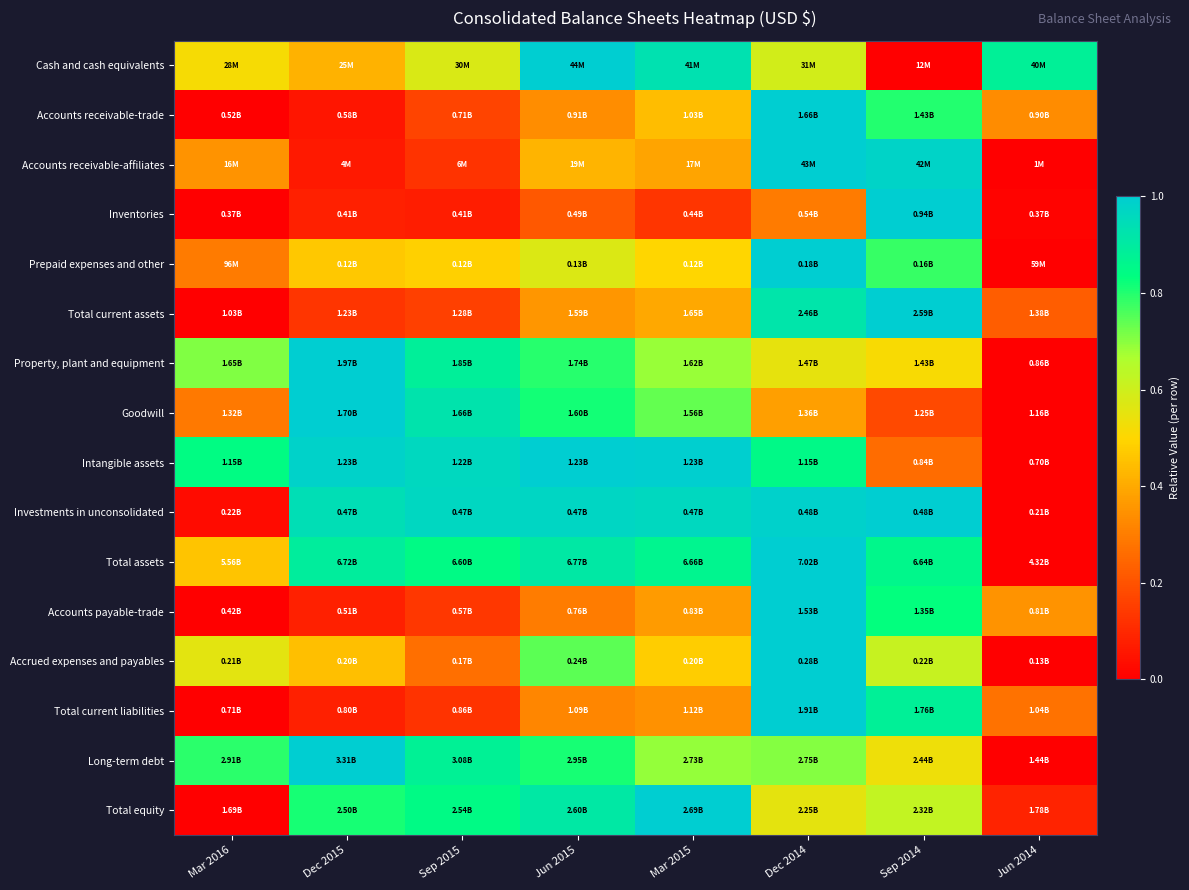

Reading left to right, what are all the values shown in this chart?

Cash and cash equivalents: Mar 2016=0.5	Dec 2015=0.4	Sep 2015=0.6	Jun 2015=1.0	Mar 2015=0.9	Dec 2014=0.6	Sep 2014=0.0	Jun 2014=0.9
Accounts receivable-trade: Mar 2016=0.0	Dec 2015=0.1	Sep 2015=0.2	Jun 2015=0.3	Mar 2015=0.4	Dec 2014=1.0	Sep 2014=0.8	Jun 2014=0.3
Accounts receivable-affiliates: Mar 2016=0.4	Dec 2015=0.1	Sep 2015=0.1	Jun 2015=0.4	Mar 2015=0.4	Dec 2014=1.0	Sep 2014=1.0	Jun 2014=0.0
Inventories: Mar 2016=0.0	Dec 2015=0.1	Sep 2015=0.1	Jun 2015=0.2	Mar 2015=0.1	Dec 2014=0.3	Sep 2014=1.0	Jun 2014=0.0
Prepaid expenses and other: Mar 2016=0.3	Dec 2015=0.5	Sep 2015=0.5	Jun 2015=0.6	Mar 2015=0.5	Dec 2014=1.0	Sep 2014=0.8	Jun 2014=0.0
Total current assets: Mar 2016=0.0	Dec 2015=0.1	Sep 2015=0.2	Jun 2015=0.4	Mar 2015=0.4	Dec 2014=0.9	Sep 2014=1.0	Jun 2014=0.2
Property, plant and equipment: Mar 2016=0.7	Dec 2015=1.0	Sep 2015=0.9	Jun 2015=0.8	Mar 2015=0.7	Dec 2014=0.5	Sep 2014=0.5	Jun 2014=0.0
Goodwill: Mar 2016=0.3	Dec 2015=1.0	Sep 2015=0.9	Jun 2015=0.8	Mar 2015=0.7	Dec 2014=0.4	Sep 2014=0.2	Jun 2014=0.0
Intangible assets: Mar 2016=0.8	Dec 2015=1.0	Sep 2015=1.0	Jun 2015=1.0	Mar 2015=1.0	Dec 2014=0.8	Sep 2014=0.3	Jun 2014=0.0
Investments in unconsolidated: Mar 2016=0.0	Dec 2015=0.9	Sep 2015=1.0	Jun 2015=1.0	Mar 2015=1.0	Dec 2014=1.0	Sep 2014=1.0	Jun 2014=0.0
Total assets: Mar 2016=0.5	Dec 2015=0.9	Sep 2015=0.8	Jun 2015=0.9	Mar 2015=0.9	Dec 2014=1.0	Sep 2014=0.9	Jun 2014=0.0
Accounts payable-trade: Mar 2016=0.0	Dec 2015=0.1	Sep 2015=0.1	Jun 2015=0.3	Mar 2015=0.4	Dec 2014=1.0	Sep 2014=0.8	Jun 2014=0.3
Accrued expenses and payables: Mar 2016=0.6	Dec 2015=0.4	Sep 2015=0.3	Jun 2015=0.7	Mar 2015=0.5	Dec 2014=1.0	Sep 2014=0.6	Jun 2014=0.0
Total current liabilities: Mar 2016=0.0	Dec 2015=0.1	Sep 2015=0.1	Jun 2015=0.3	Mar 2015=0.3	Dec 2014=1.0	Sep 2014=0.9	Jun 2014=0.3
Long-term debt: Mar 2016=0.8	Dec 2015=1.0	Sep 2015=0.9	Jun 2015=0.8	Mar 2015=0.7	Dec 2014=0.7	Sep 2014=0.5	Jun 2014=0.0
Total equity: Mar 2016=0.0	Dec 2015=0.8	Sep 2015=0.8	Jun 2015=0.9	Mar 2015=1.0	Dec 2014=0.6	Sep 2014=0.6	Jun 2014=0.1